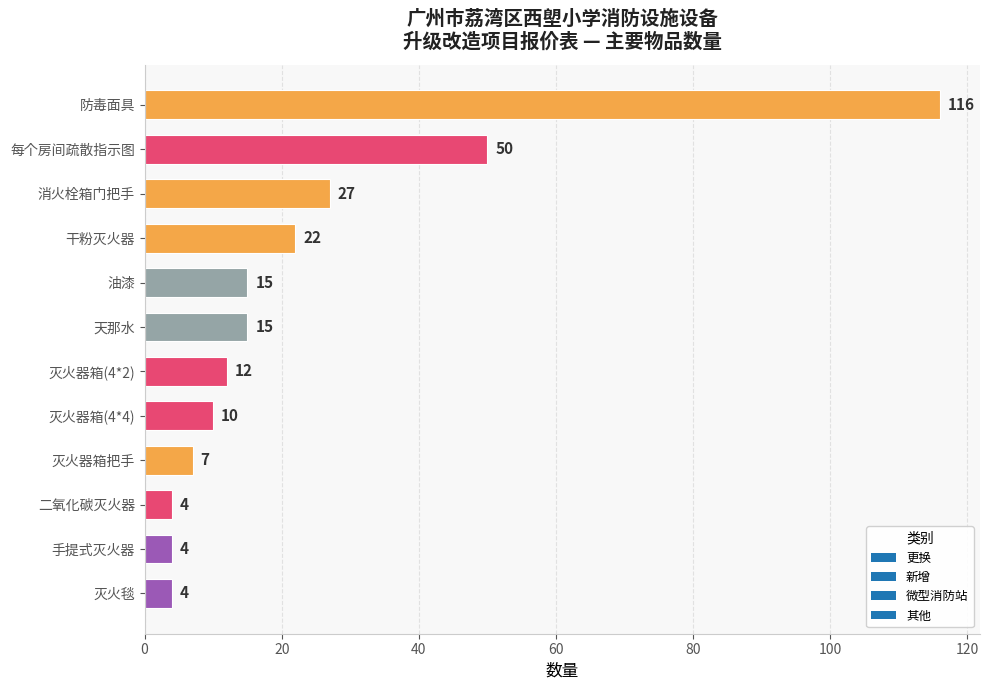

Where is the data nearest to the value 60?

每个房间疏散指示图